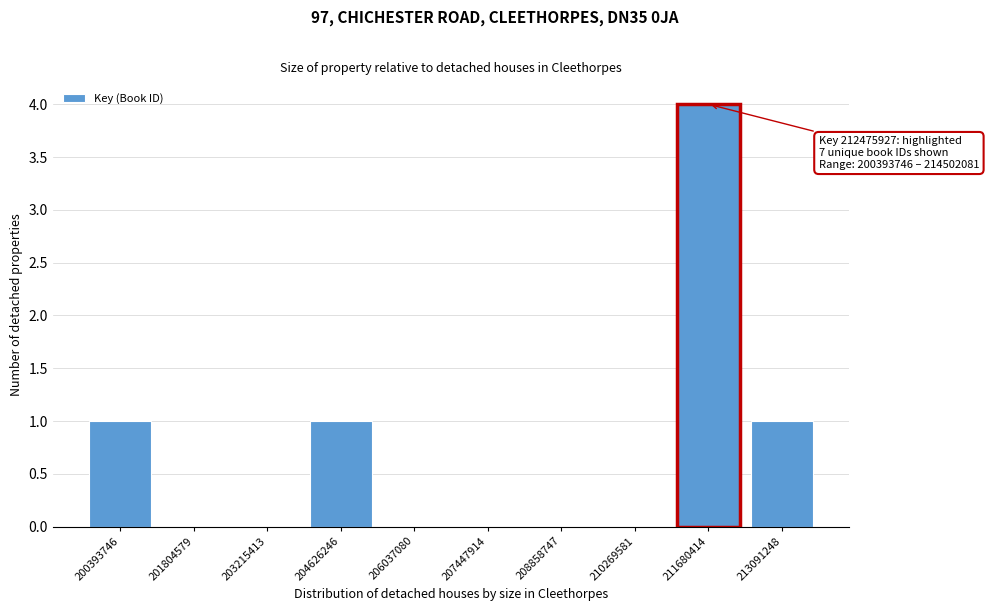

Reading left to right, what are all the values shown in this chart?

200393746=1	201804579=0	203215413=0	204626246=1	206037080=0	207447914=0	208858747=0	210269581=0	211680414=4	213091248=1